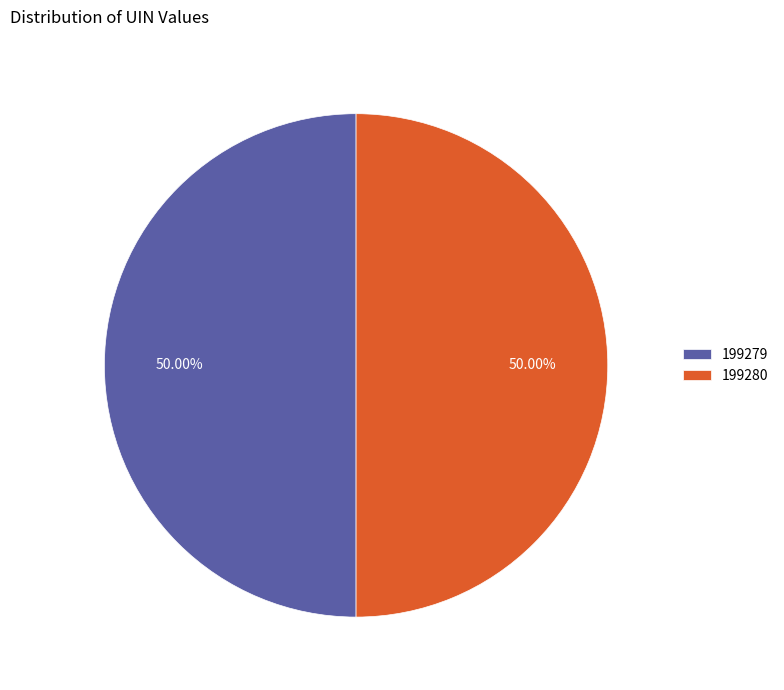

To the nearest percent, what is the average slice percentage?

50%